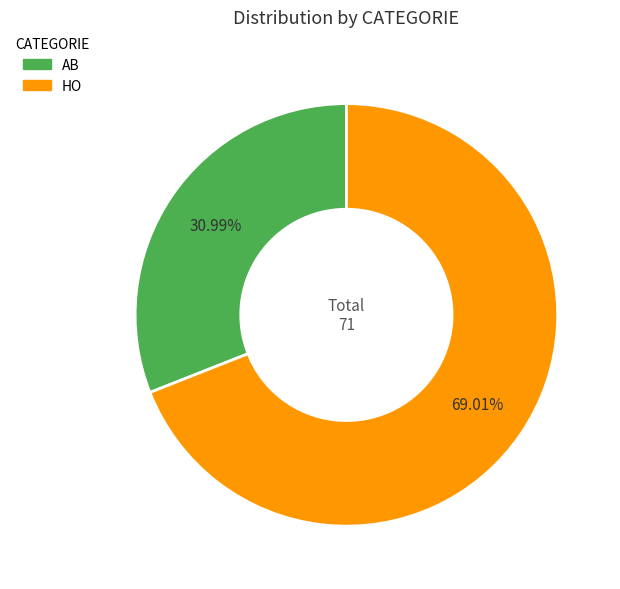

True or false: AB accounts for 31% of the total.

True